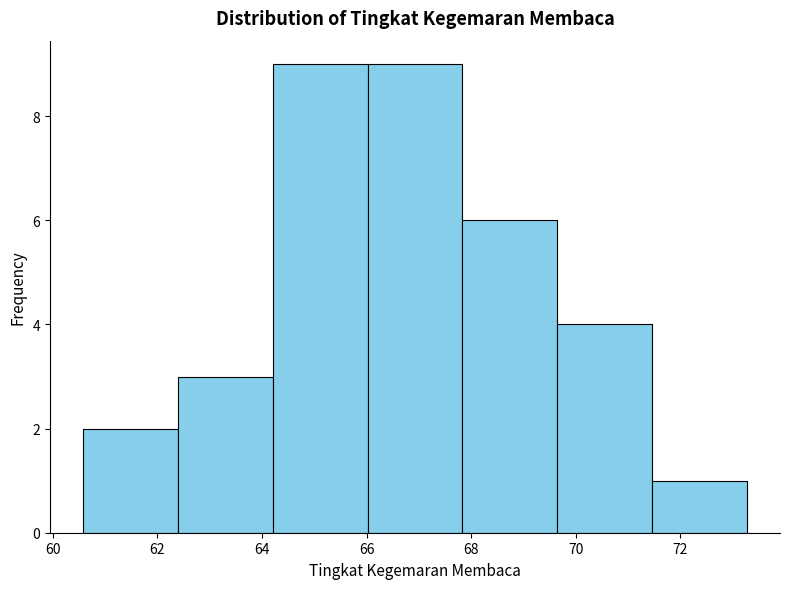

Reading left to right, transcribe this chart: for each bar, give the range it covers on the x-axis and its height. Neither the bar edges nor the heights are printed on the chart, so give them approximately, as read against the axes.

60.6 to 62.4: 2
62.4 to 64.2: 3
64.2 to 66.0: 9
66.0 to 67.8: 9
67.8 to 69.6: 6
69.6 to 71.4: 4
71.4 to 73.2: 1